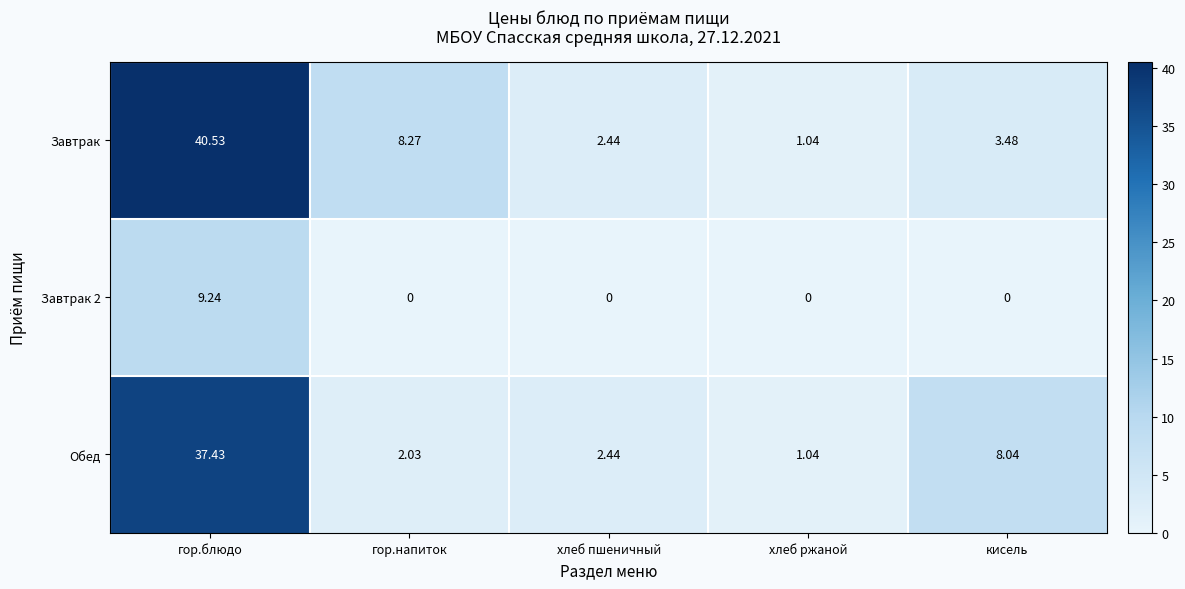

Which series has the largest total across all categories?

Завтрак